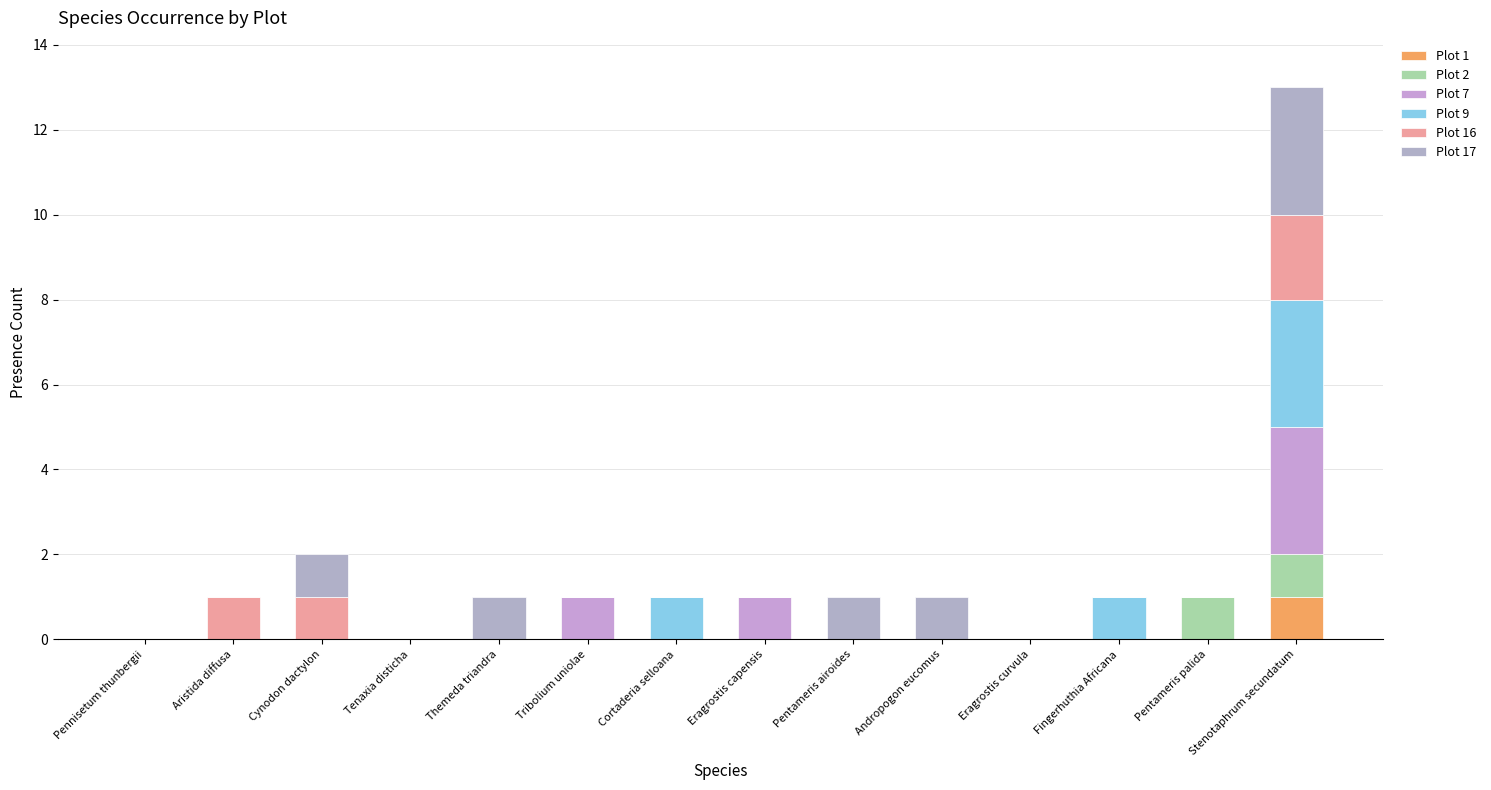

Are the bars grouped side by side (vs. stacked)?

No